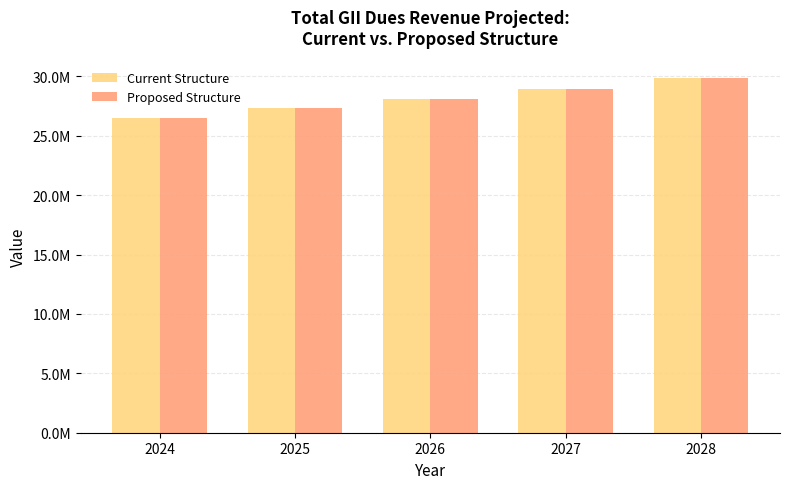

Rank the series by their average value, from lowest to highest.

Current Structure, Proposed Structure